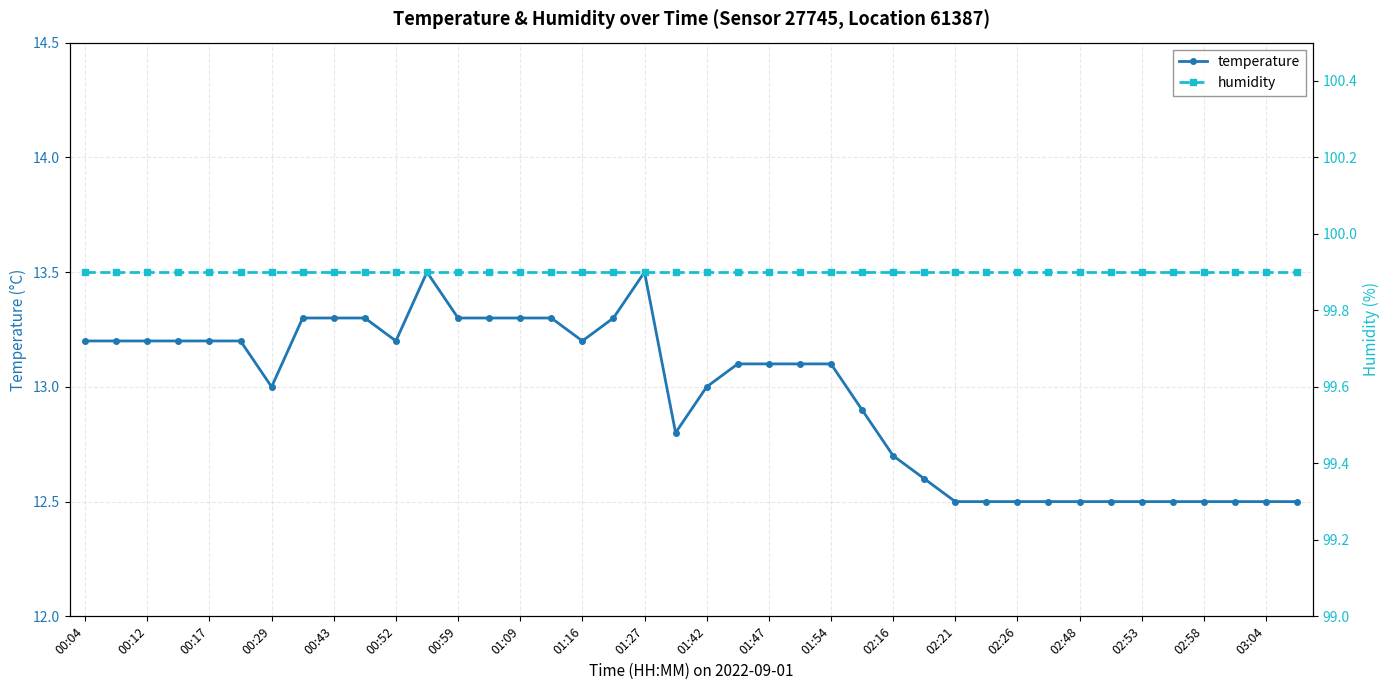

The temperature series shows 21.1 at 02:53. True or false?

False